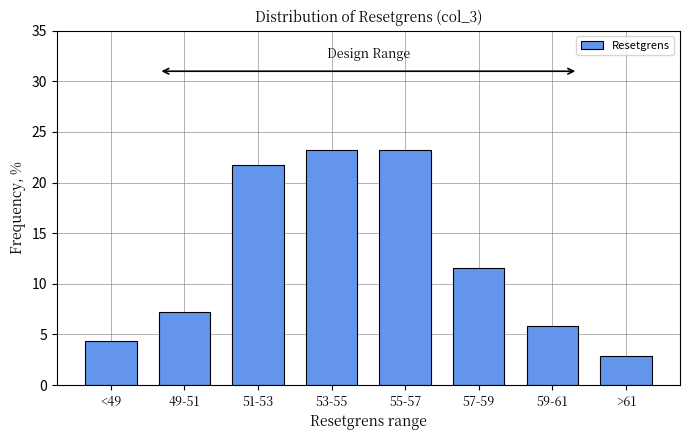

Reading right to left, extract all data points from this chart.

2.9	5.8	11.6	23.2	23.2	21.7	7.2	4.3